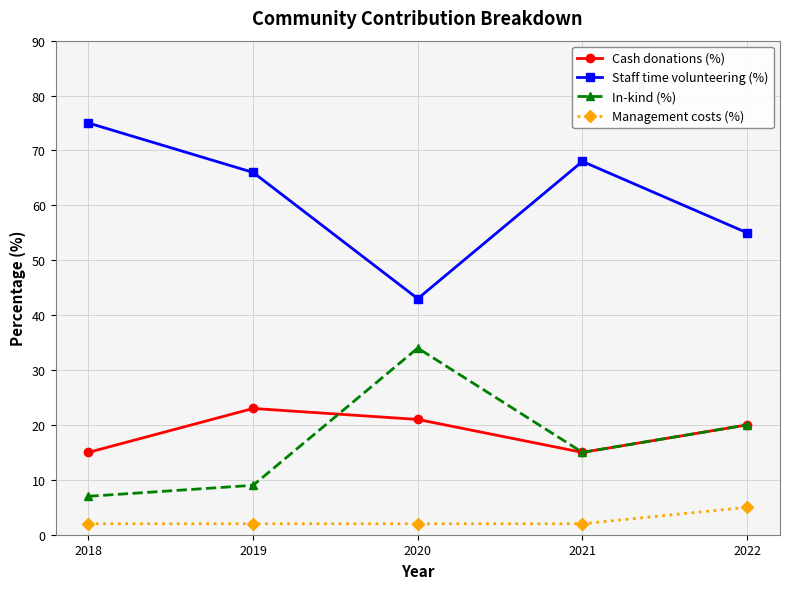

What value does the Management costs (%) series have at 2019?

2